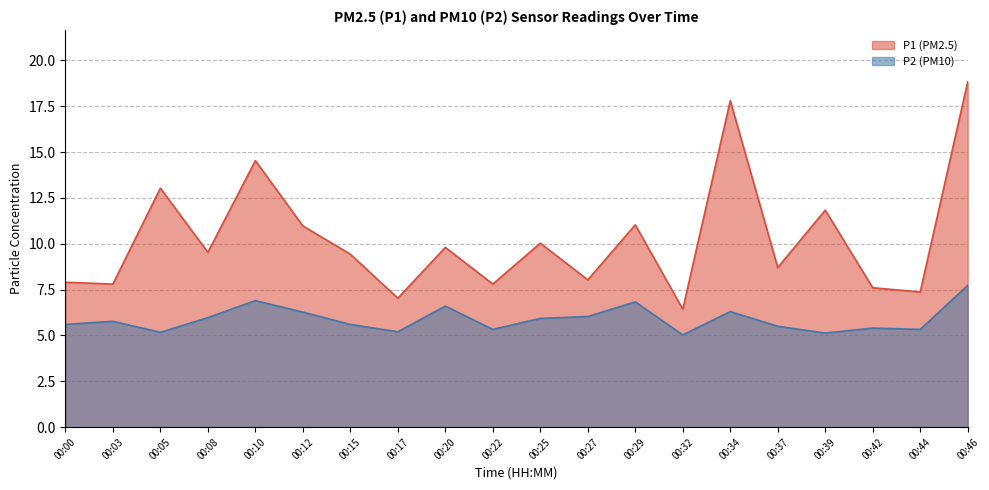

At which category does the chart reach its minimum across all series?

00:32